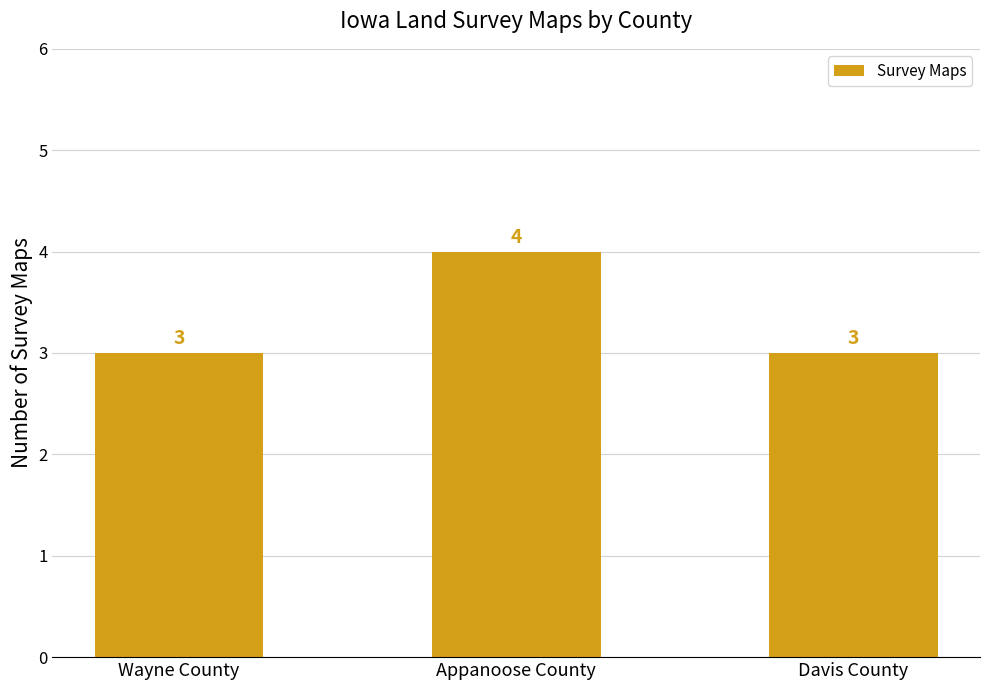

How many distinct data groups are displayed?

1